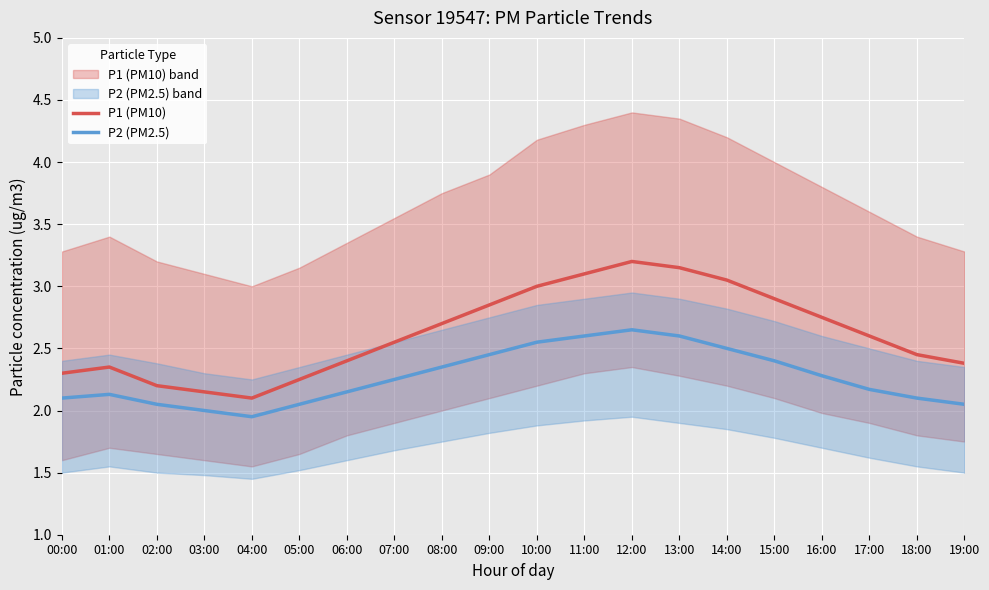

What is the difference between the P2 (PM2.5) values at 15:00 and 13:00?

0.2